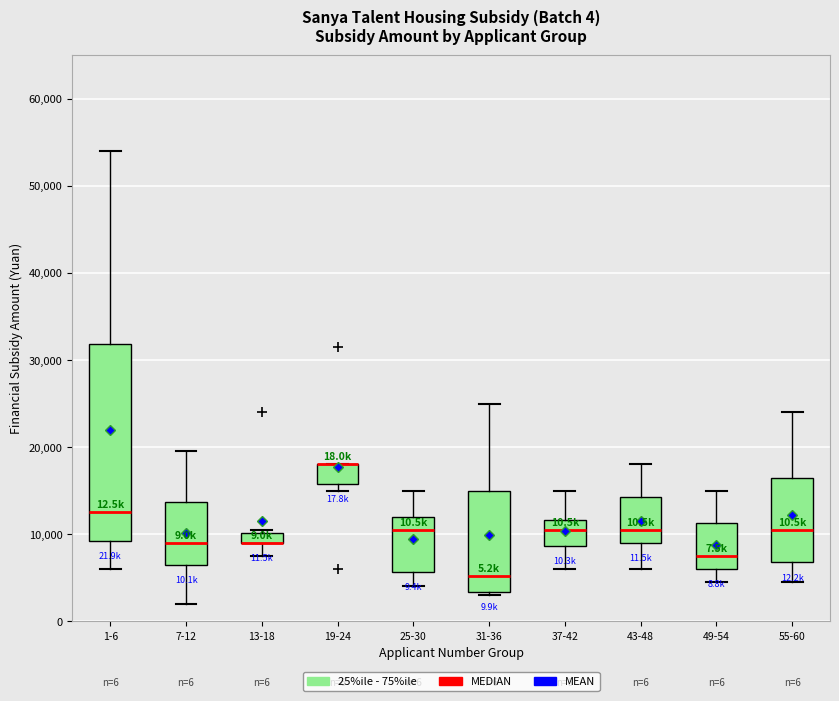

Which box is the tallest, from its lower edge to its upper edge?

1-6